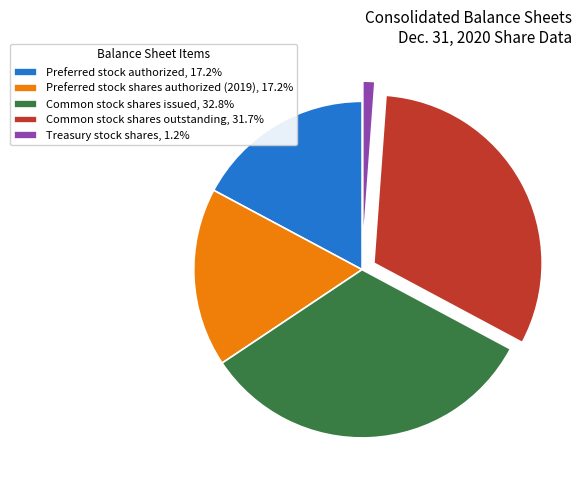

Approximately how many times larger is the value at Preferred stock authorized, 17.2% compared to Treasury stock shares, 1.2%?

14.9